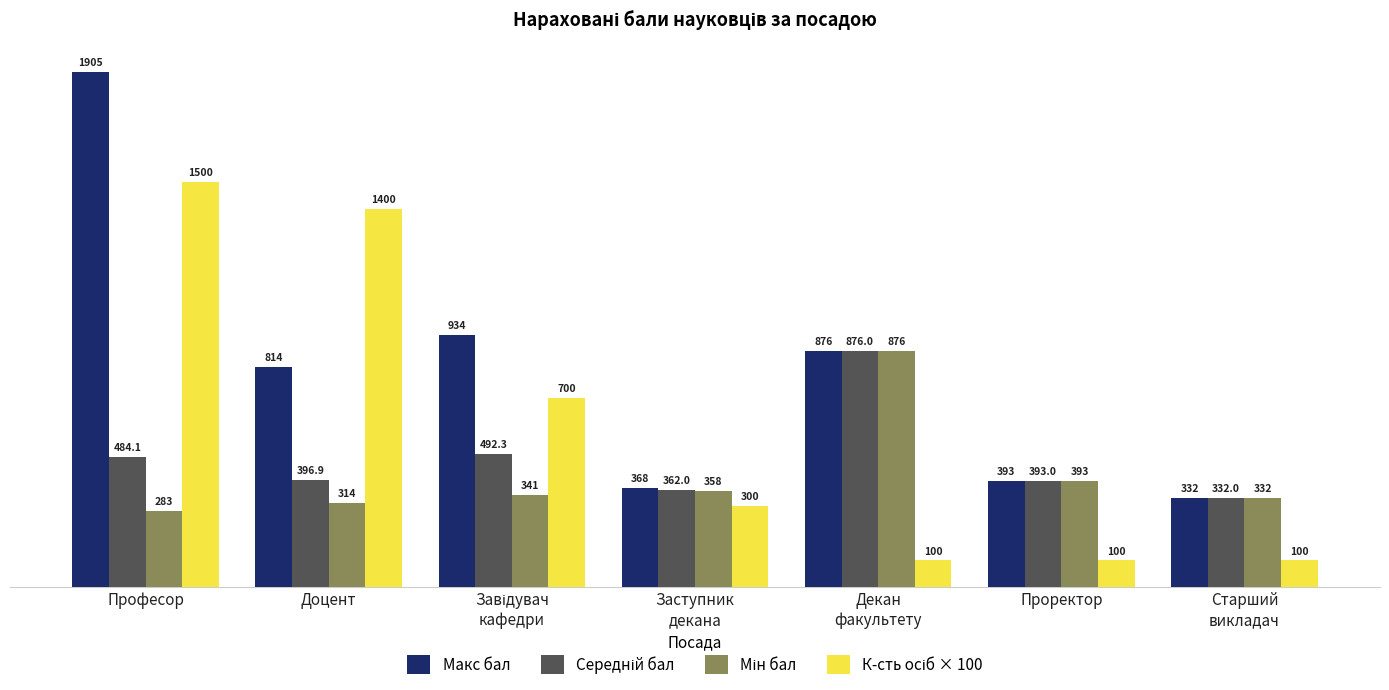

What is the approximate value of Макс бал at Доцент?

814.0